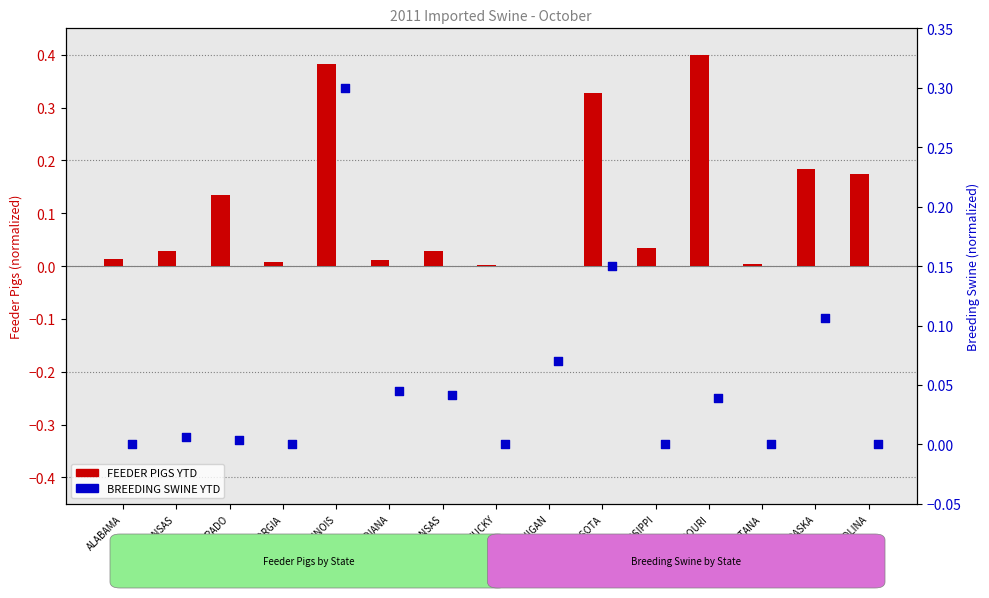

Is the value of BREEDING SWINE YTD at MINNESOTA greater than the value of FEEDER PIGS YTD at MICHIGAN?

Yes